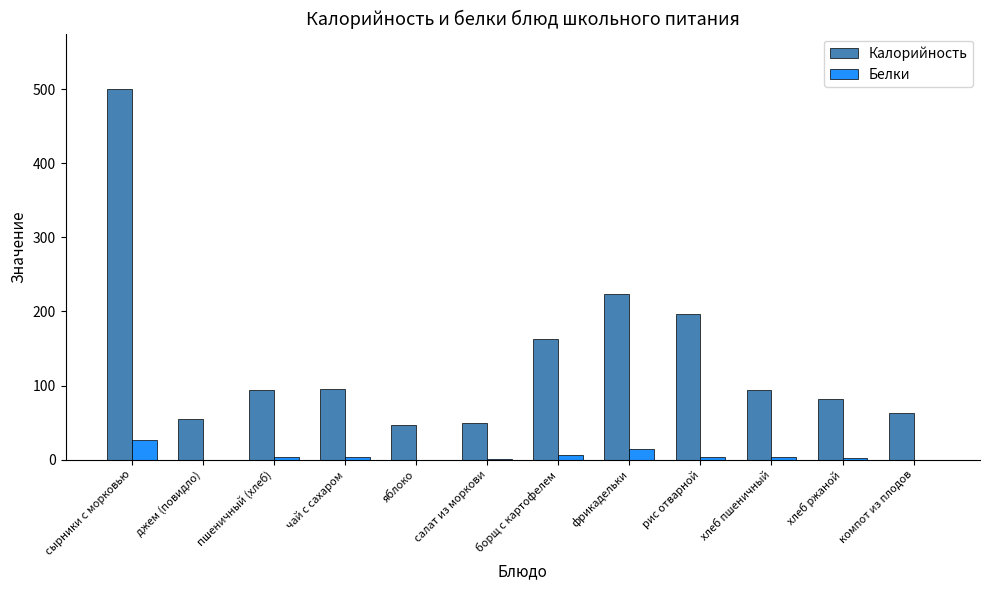

Which series changed the most between сырники с морковью and компот из плодов?

Калорийность